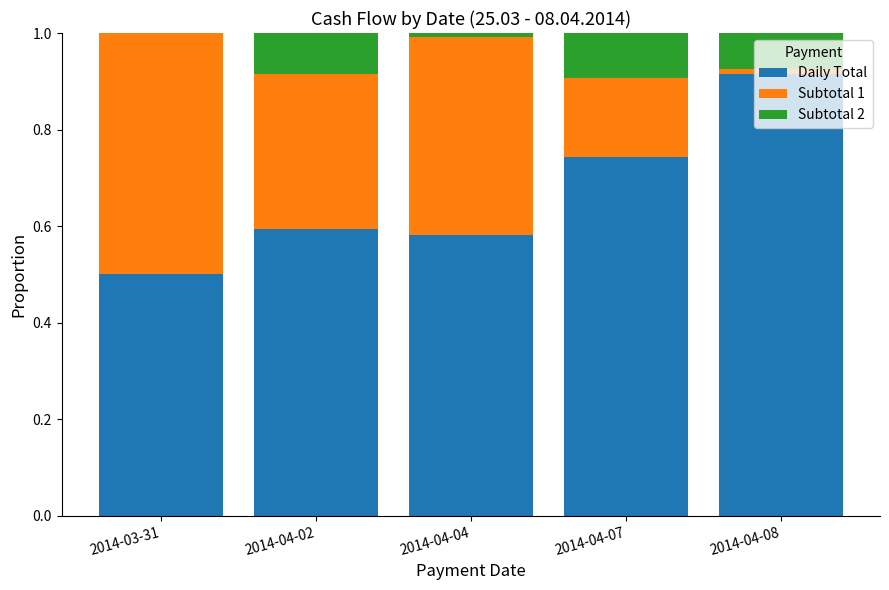

Is it true that Daily Total equals 0.5 at 2014-03-31?

True